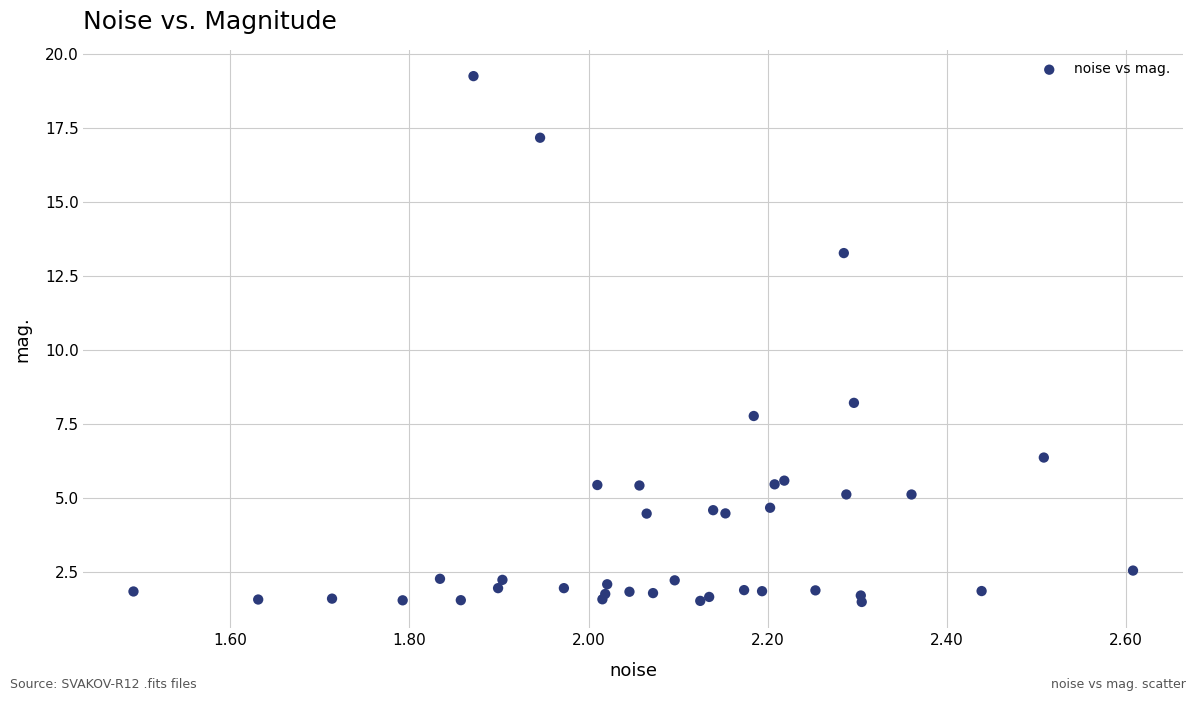

What Y value in the scatter plot is closest to 10?

8.2